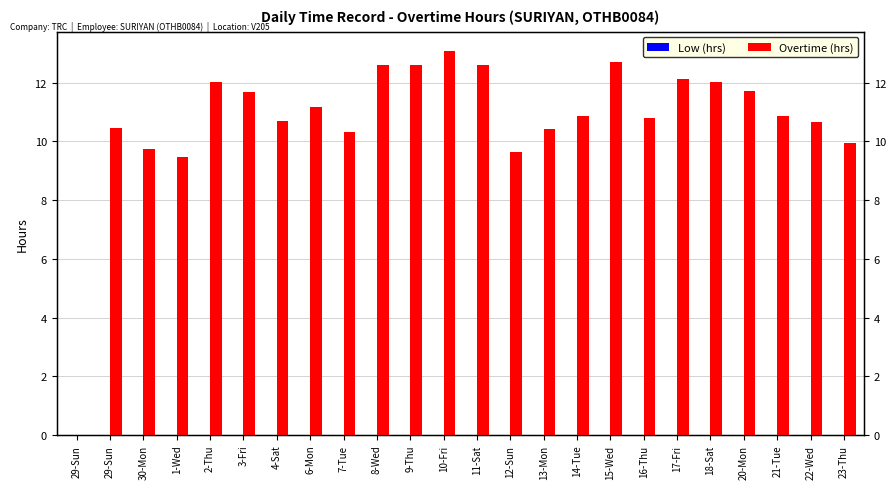

What is the greatest value displayed?

13.1